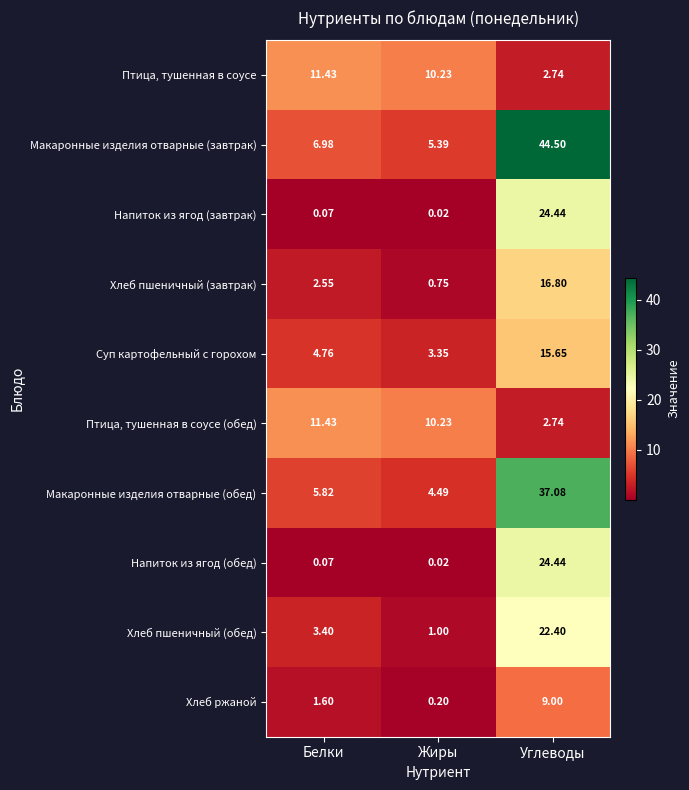

Which category has the lowest value across all series?

Жиры